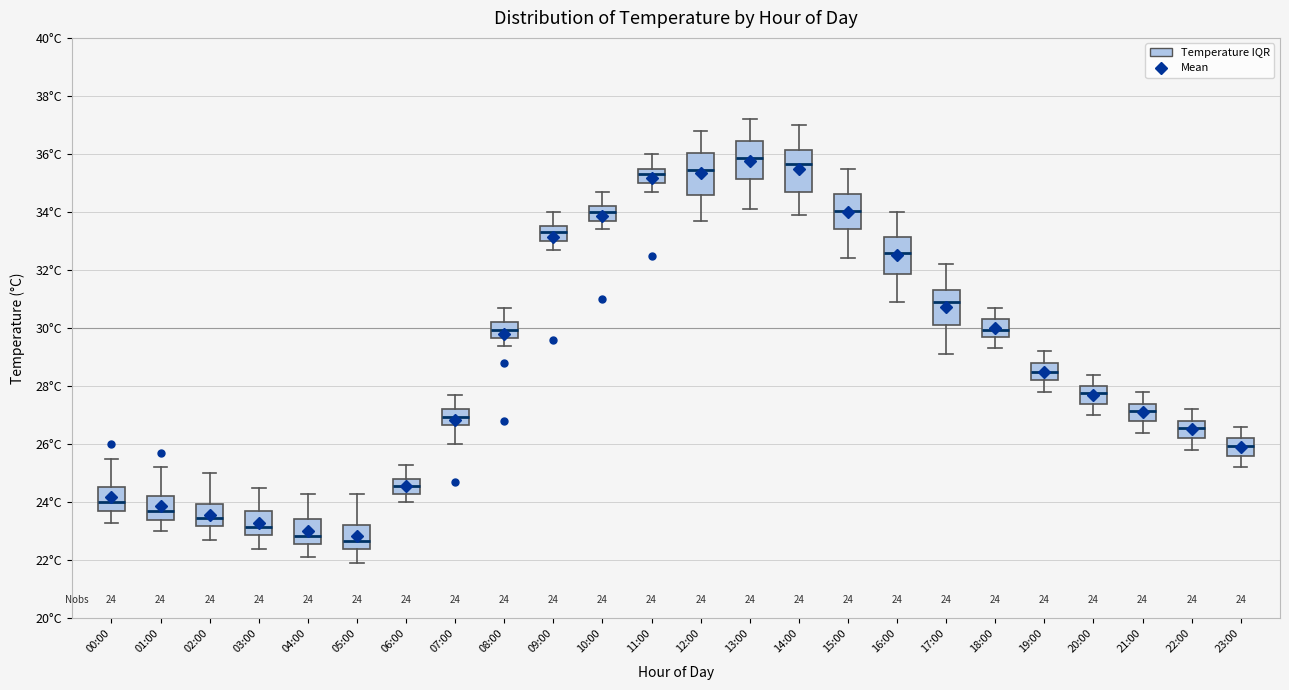

Which box has the lowest median line?

05:00